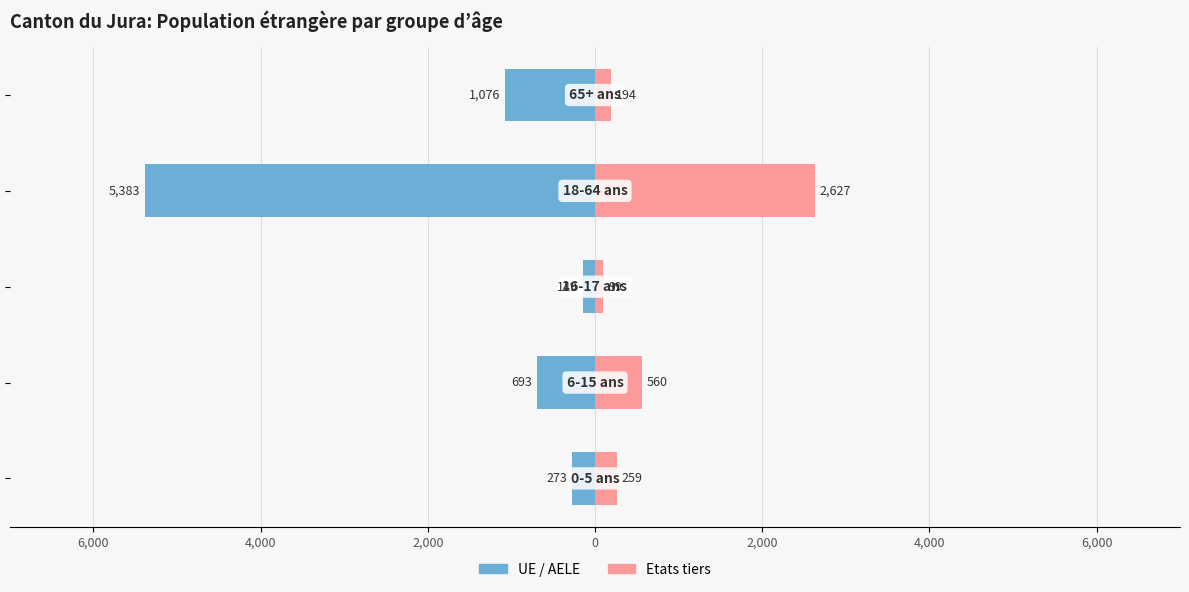

Reading left to right, what are all the values shown in this chart?

UE / AELE: 8,000=-273	6,000=-693	4,000=-149	2,000=-5383	0=-1076
Etats tiers: 8,000=259	6,000=560	4,000=99	2,000=2627	0=194